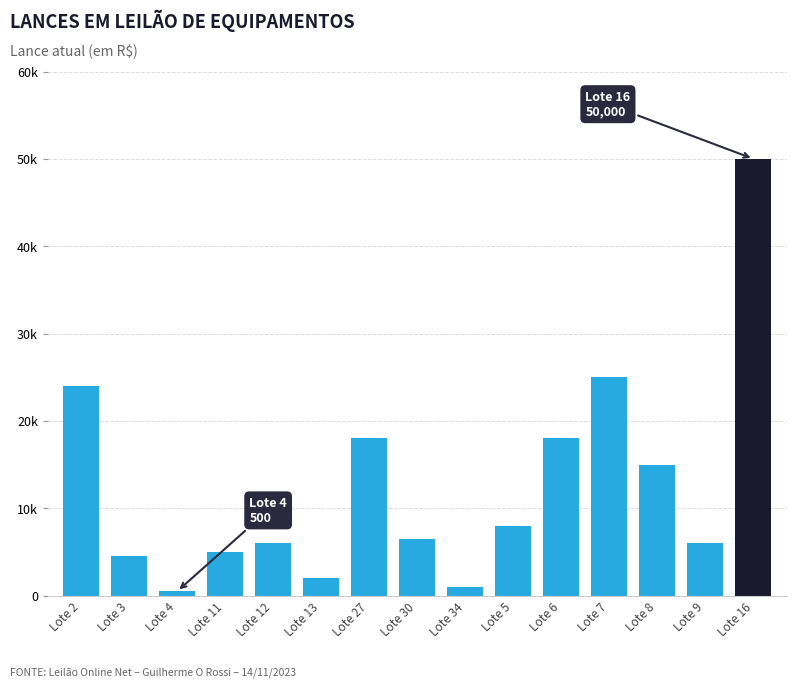

The value at Lote 8 is 4079. True or false?

False